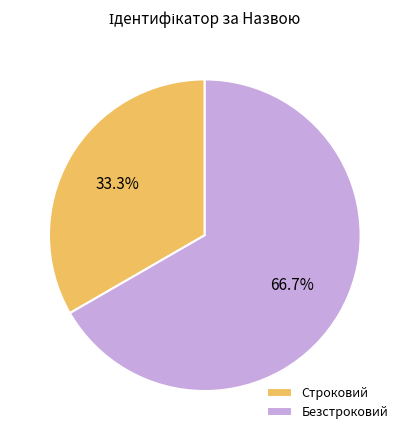

To the nearest percent, what is the average slice percentage?

50%